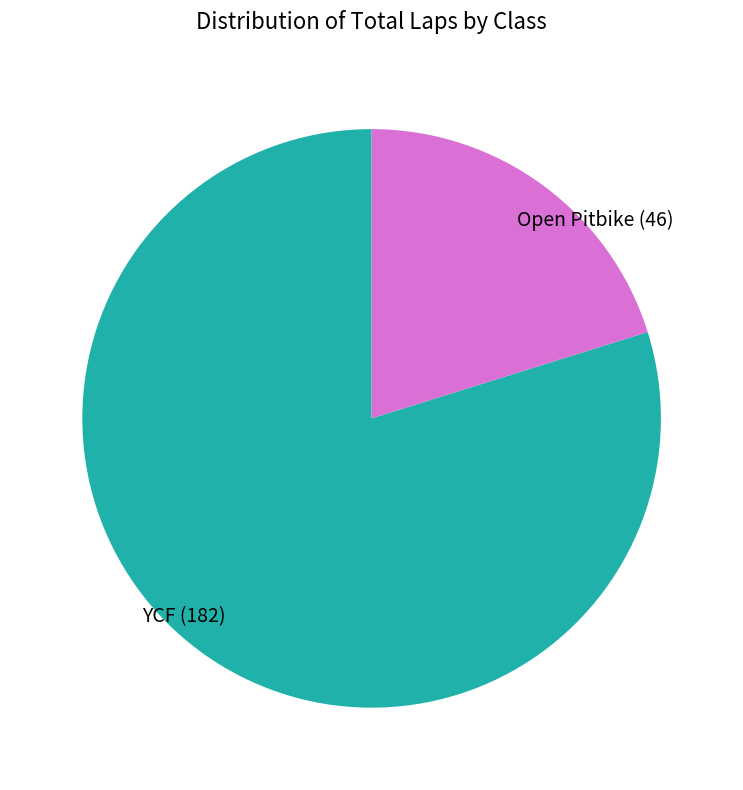

Which has a higher value, Open Pitbike or YCF?

YCF